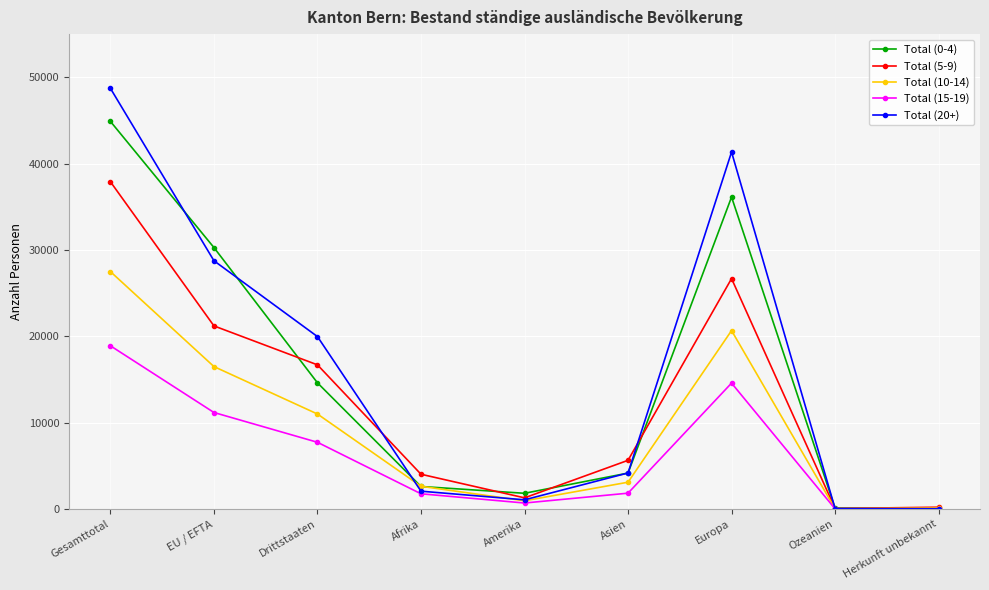

At which label does Total (15-19) reach its peak?

Gesamttotal